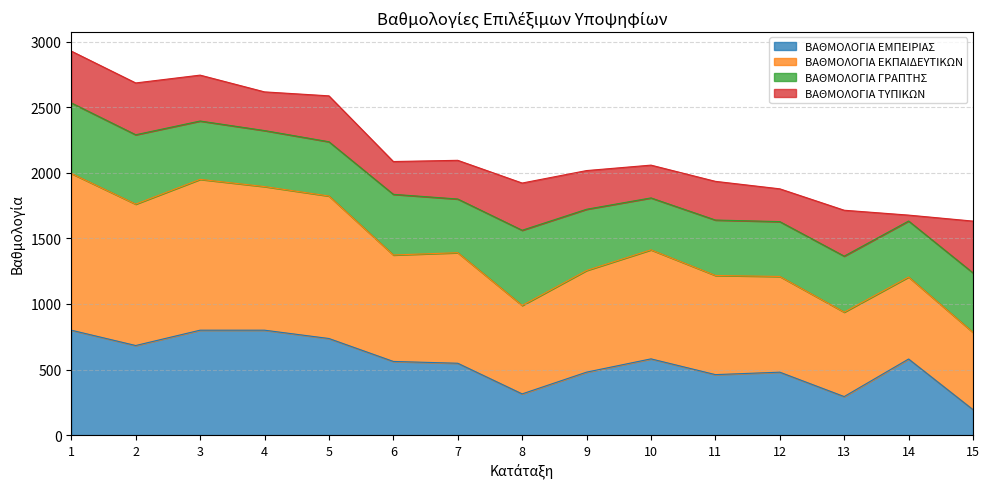

At which category does the chart reach its minimum across all series?

15